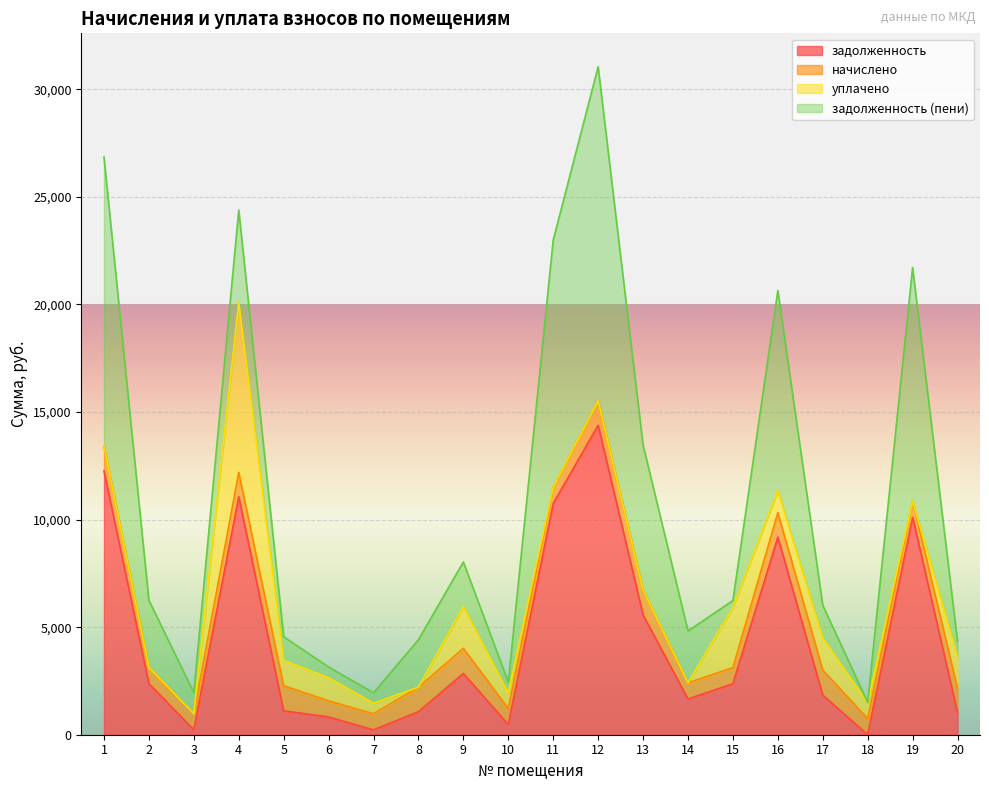

True or false: уплачено has a value of 725.0 at 10.

True